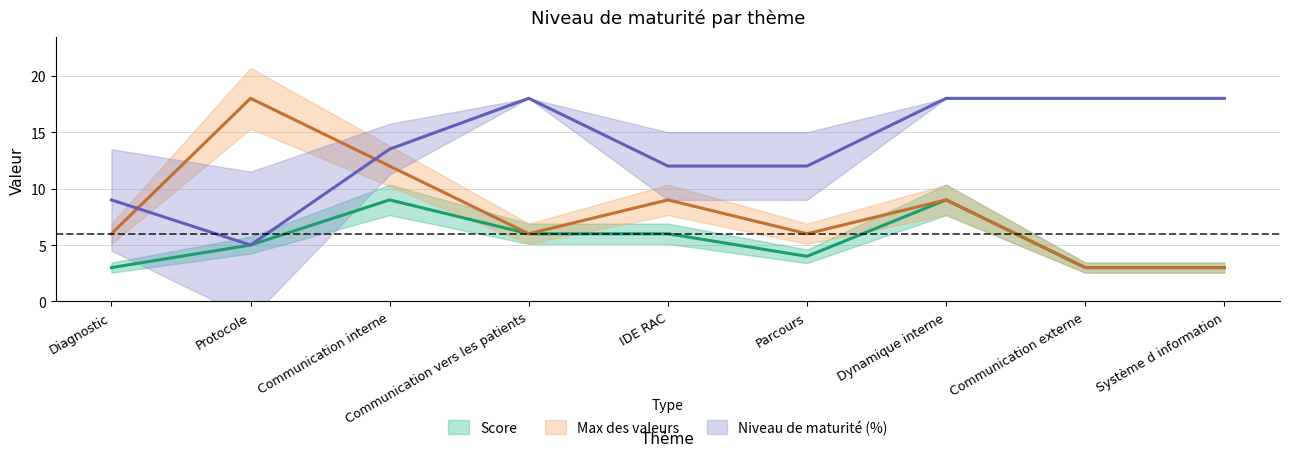

True or false: Niveau de maturité (%) has more than 0 points higher than both neighbors.

True